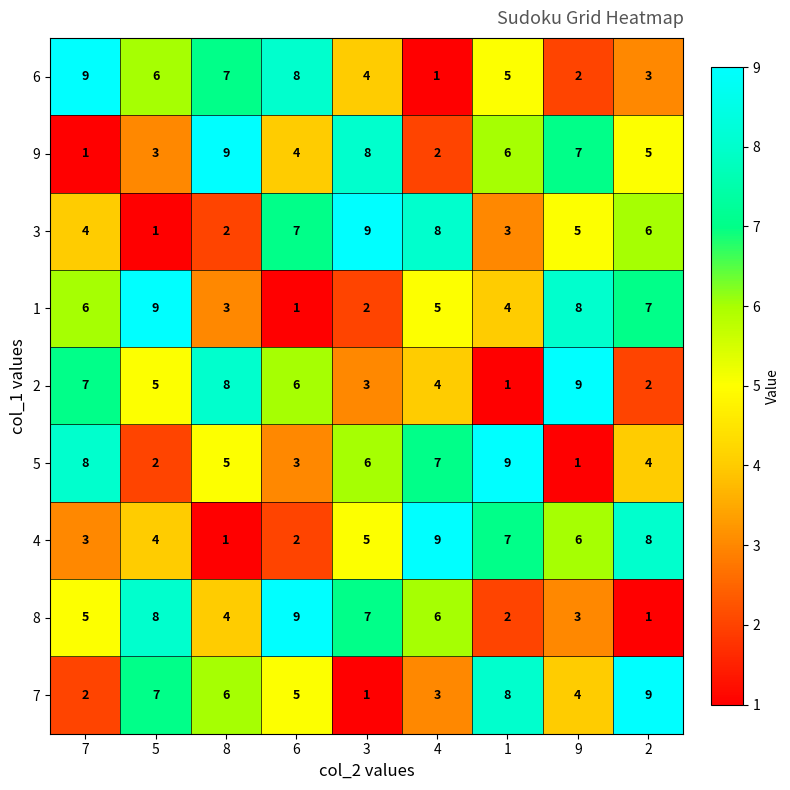

At how many categories does at least one series exceed 1?

9